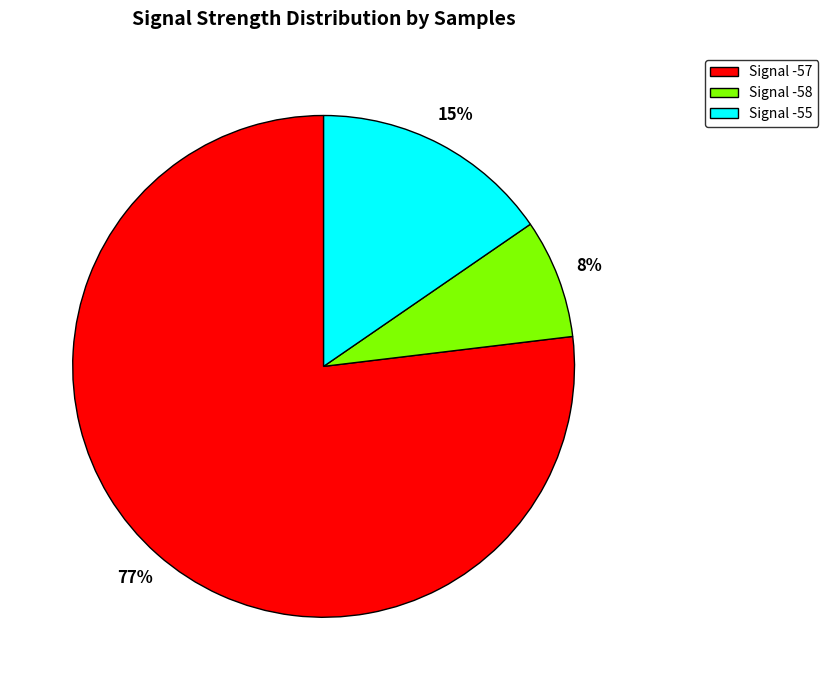

How many slices are in this pie chart?

3